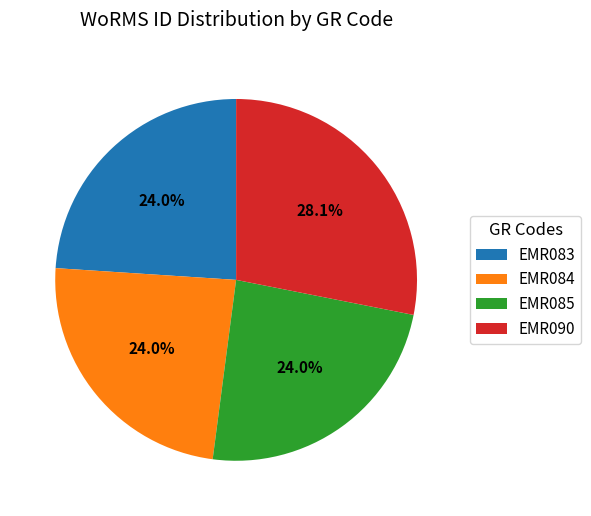

Which has a higher value, EMR084 or EMR090?

EMR090